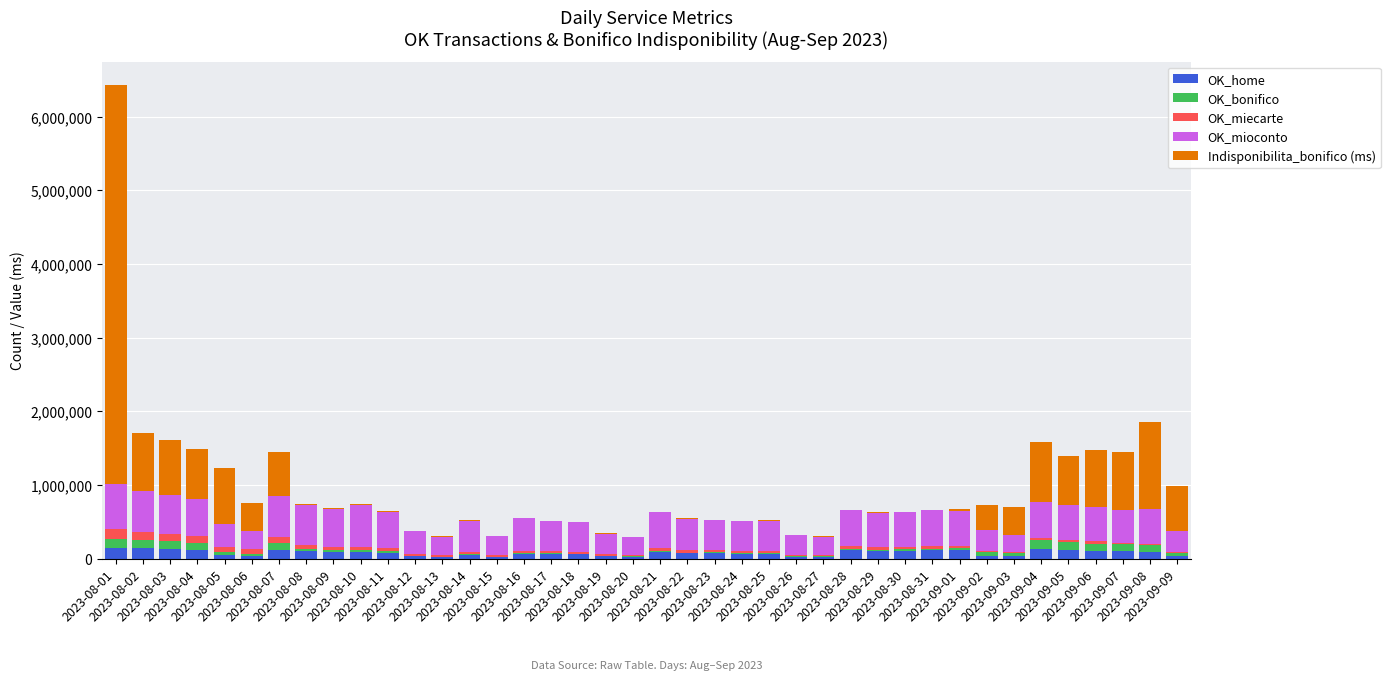

At which category is the sum across all series the highest?

2023-08-01